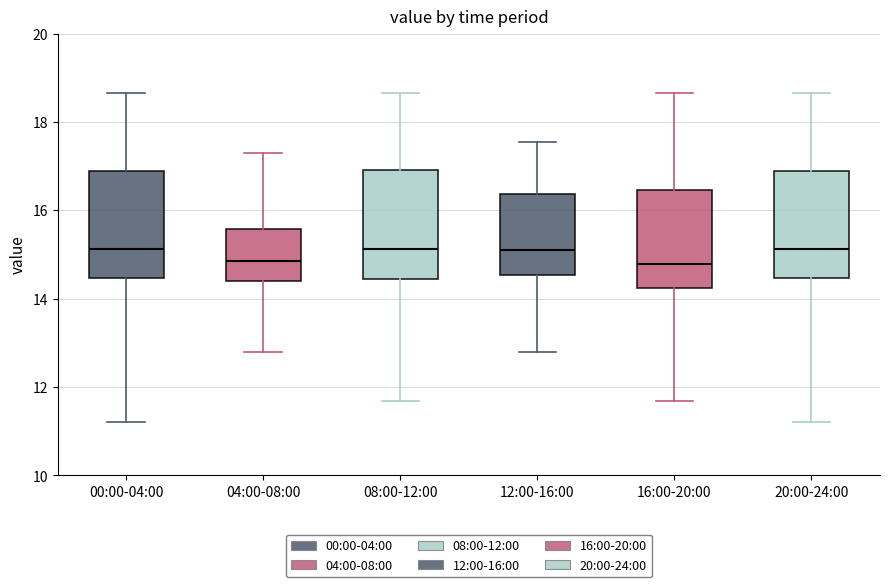

Reading left to right, transcribe this box plot: for each box, give where its median line is, the range the box spans, and where its two whiskers end, as read against the y-axis. The values are not printed on the chart, so give them approximately, as read against the axis.

00:00-04:00: median 15.2, box 14.4 to 16.8, whiskers 11.2 to 18.6
04:00-08:00: median 14.8, box 14.4 to 15.6, whiskers 12.8 to 17.4
08:00-12:00: median 15.2, box 14.4 to 17.0, whiskers 11.6 to 18.6
12:00-16:00: median 15.2, box 14.6 to 16.4, whiskers 12.8 to 17.6
16:00-20:00: median 14.8, box 14.2 to 16.4, whiskers 11.6 to 18.6
20:00-24:00: median 15.2, box 14.4 to 16.8, whiskers 11.2 to 18.6